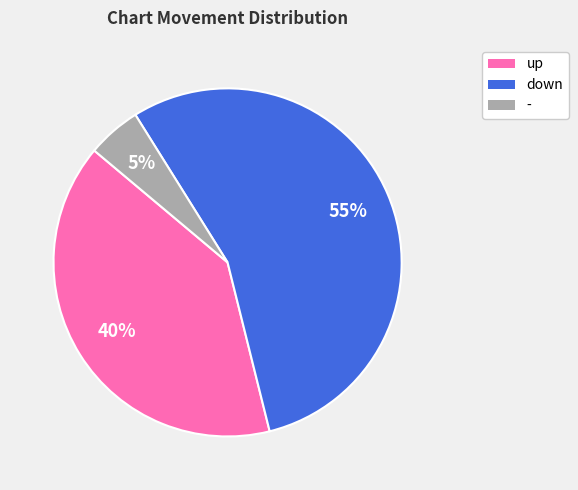

Count the number of slices in the pie.

3